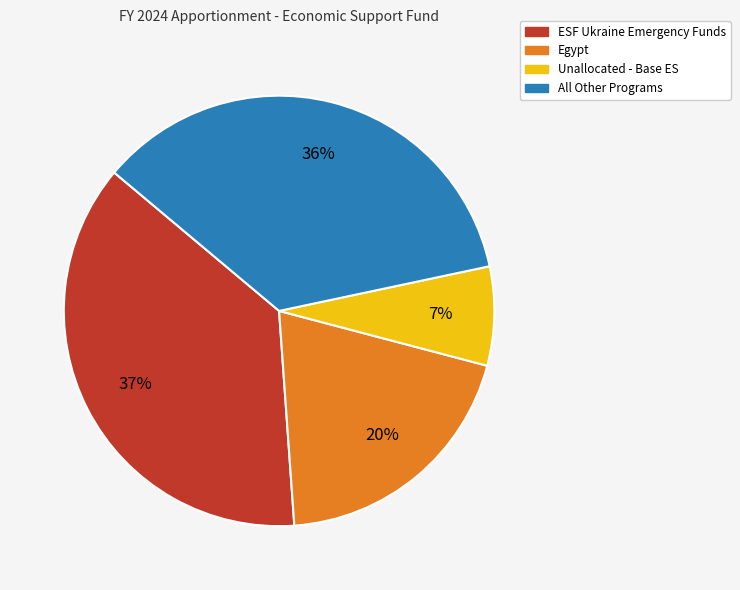

Combined, do All Other Programs and ESF Ukraine Emergency Funds account for over 50%?

Yes